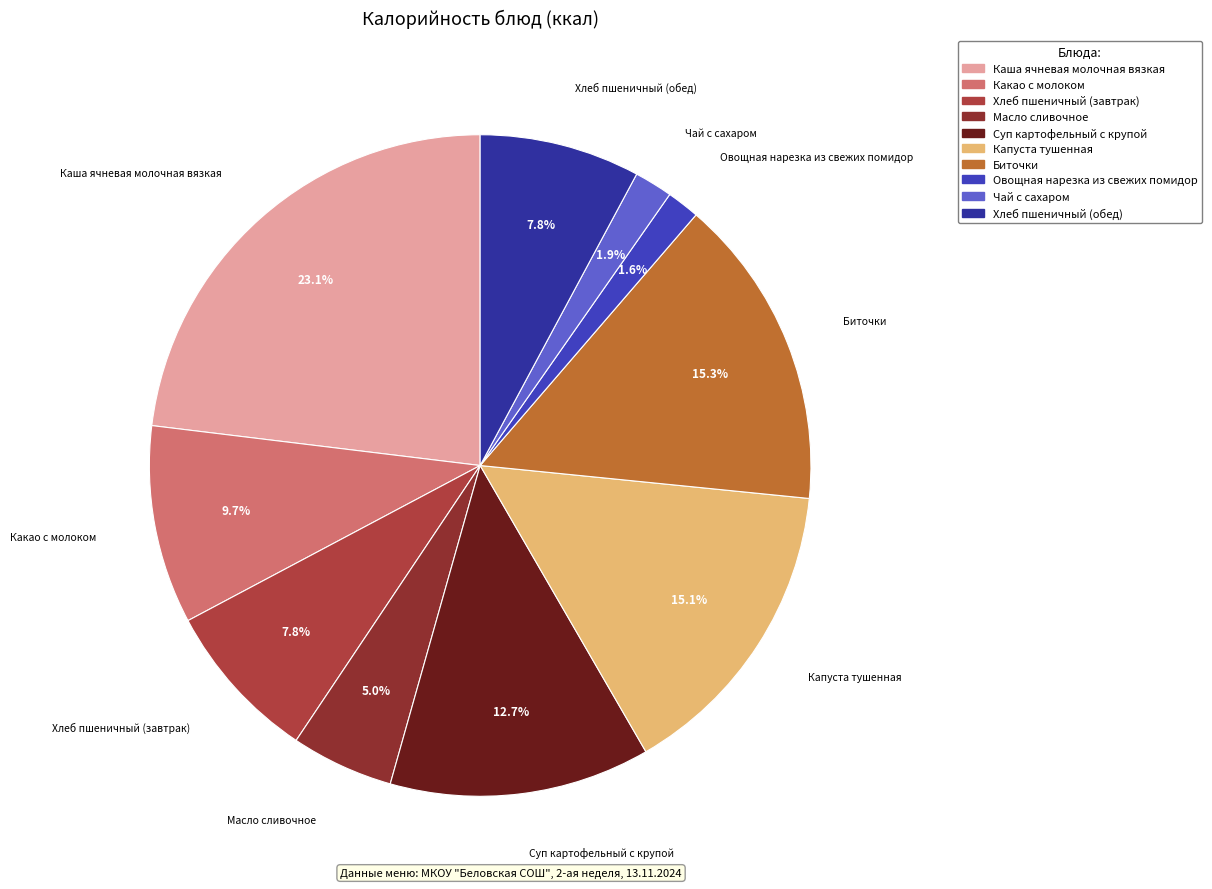

Which has a higher value, Какао с молоком or Биточки?

Биточки